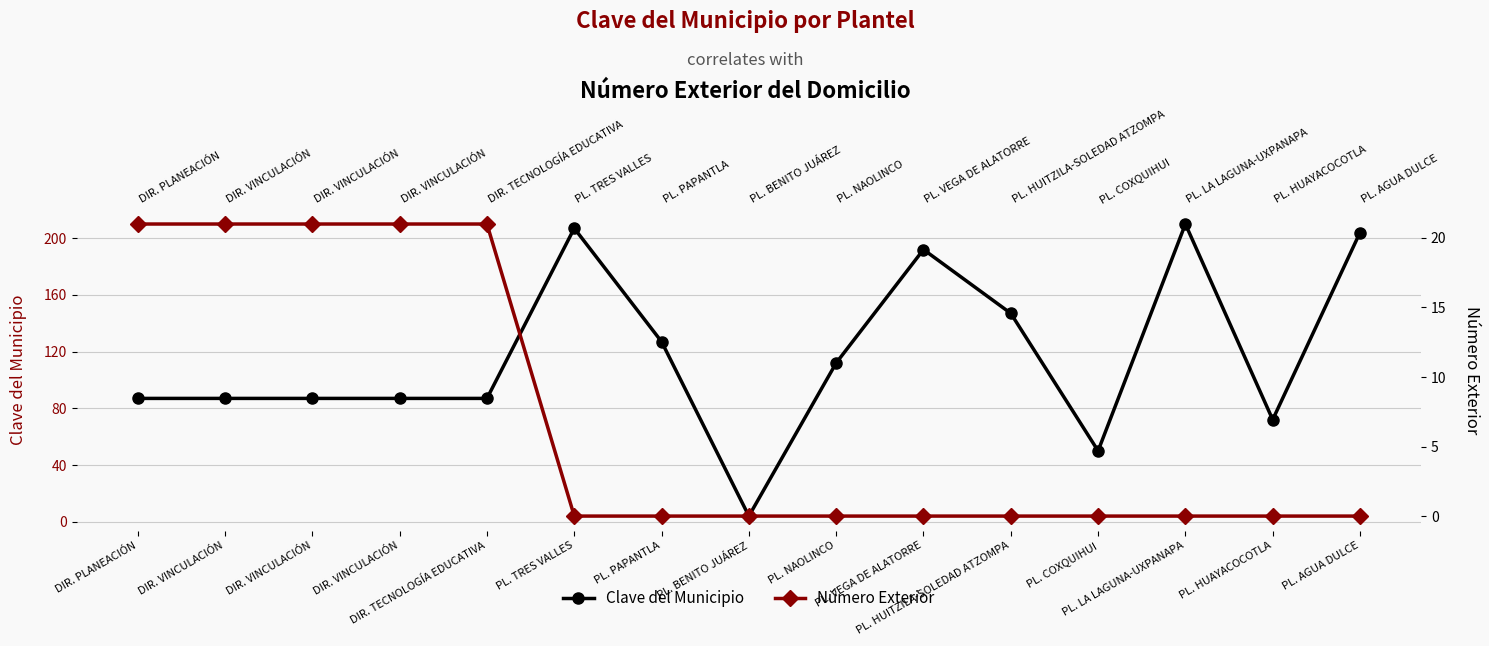

True or false: Número Exterior and Clave del Municipio cross at least once.

False